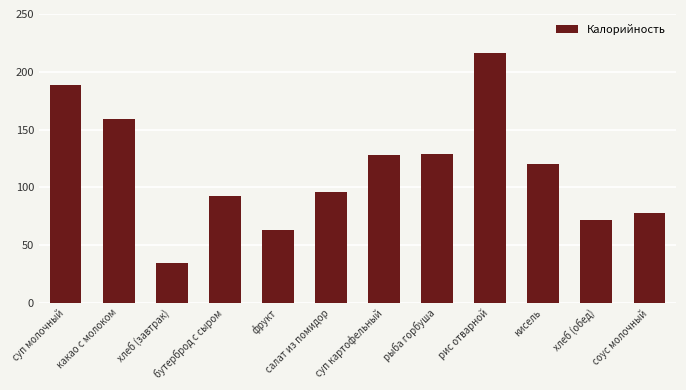

How many data points are above 120?

6